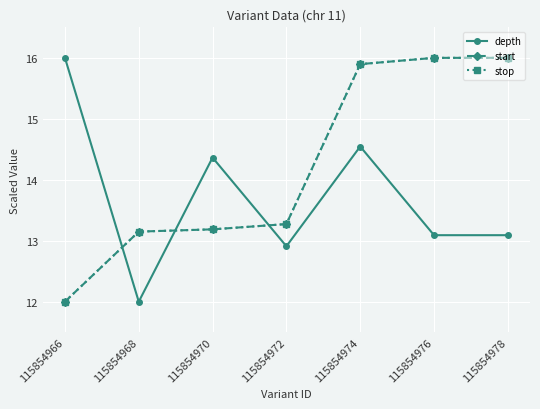

Which label corresponds to the smallest value in the chart?

115854968